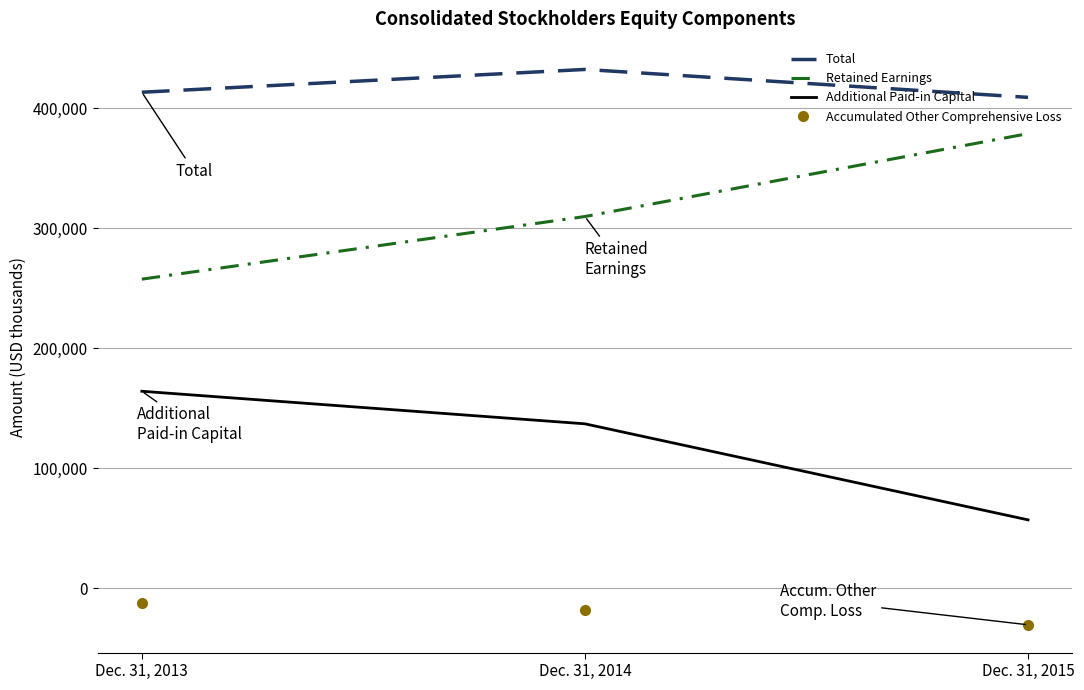

Reading left to right, list all the values displayed in this chart.

Total: 413225	432221	408971
Retained Earnings: 257574	309726	378787
Additional Paid-in Capital: 164216	137101	57120
Accumulated Other Comprehensive Loss: -12294	-18149	-30278